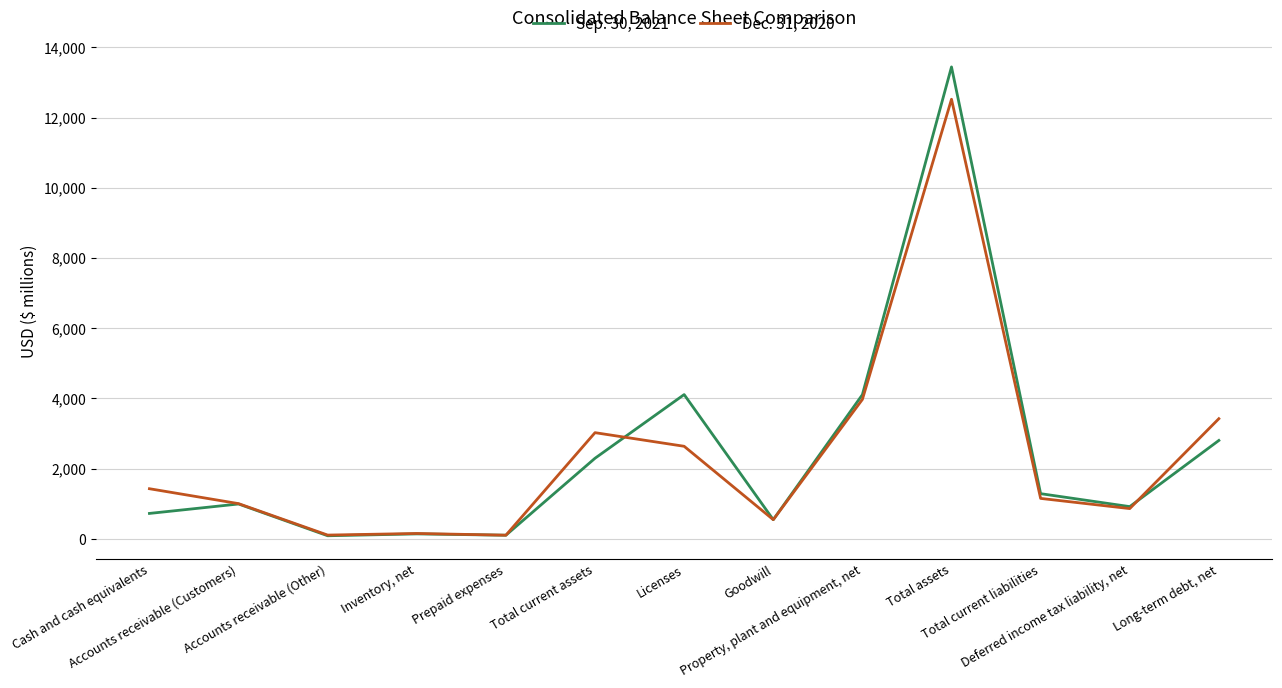

What is the sum of all Sep. 30, 2021 values?

31574